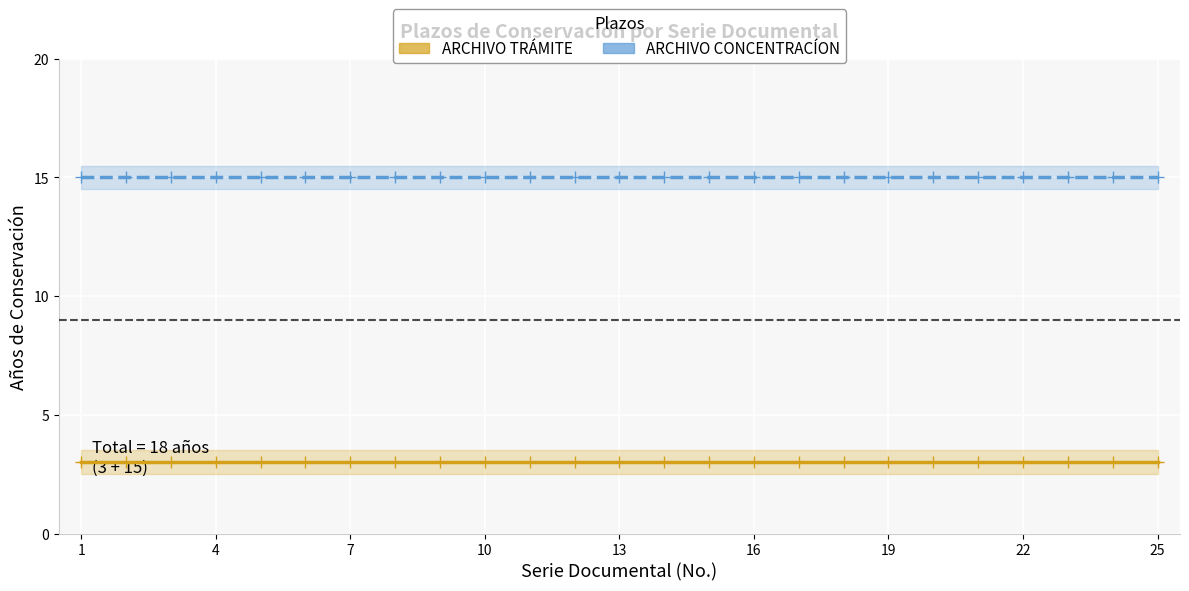

How many lines are shown in the chart?

2